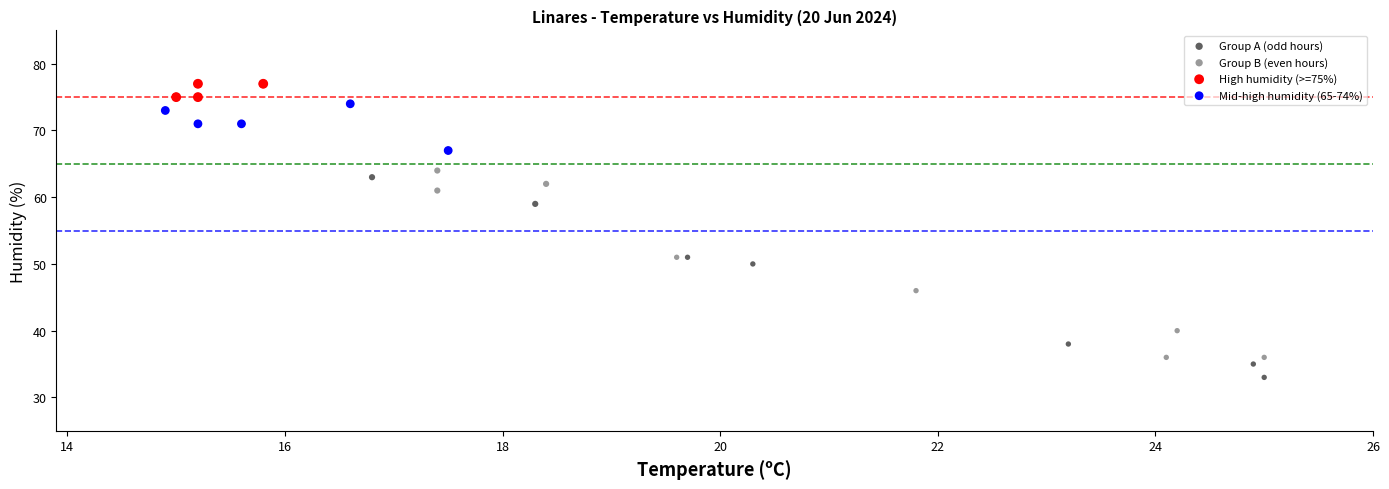

Which series contains the lowest Y value?

Group A (odd hours)